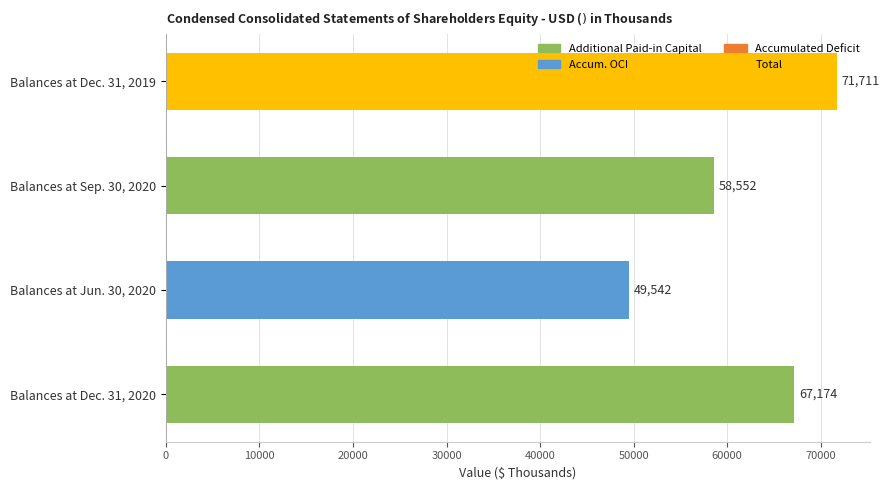

What is the ratio of the value at Balances at Dec. 31, 2019 to the value at Balances at Jun. 30, 2020?

1.4